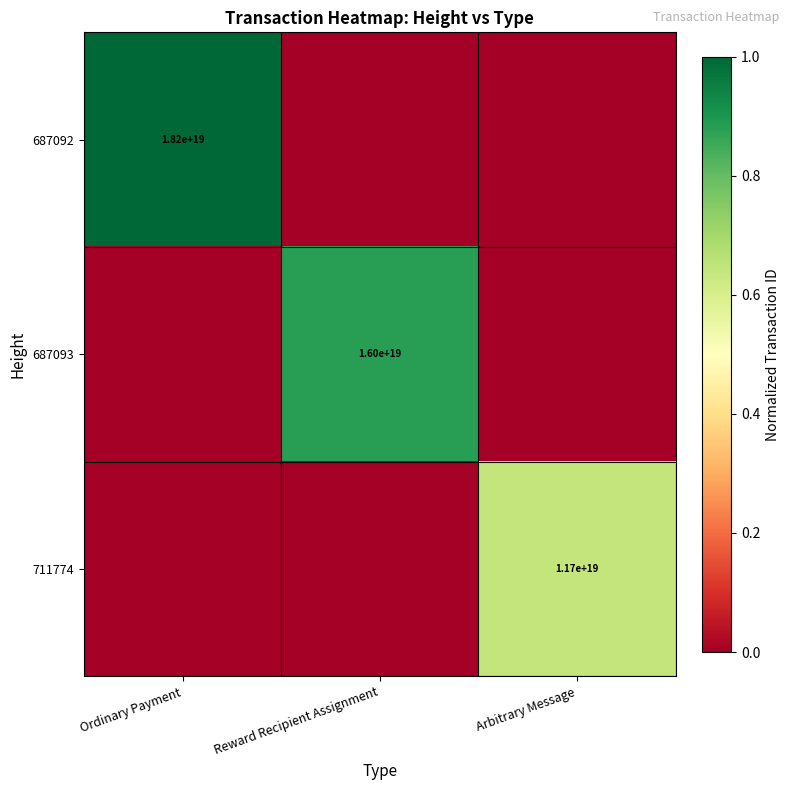

What is the total value across all series at Ordinary Payment?

1.0